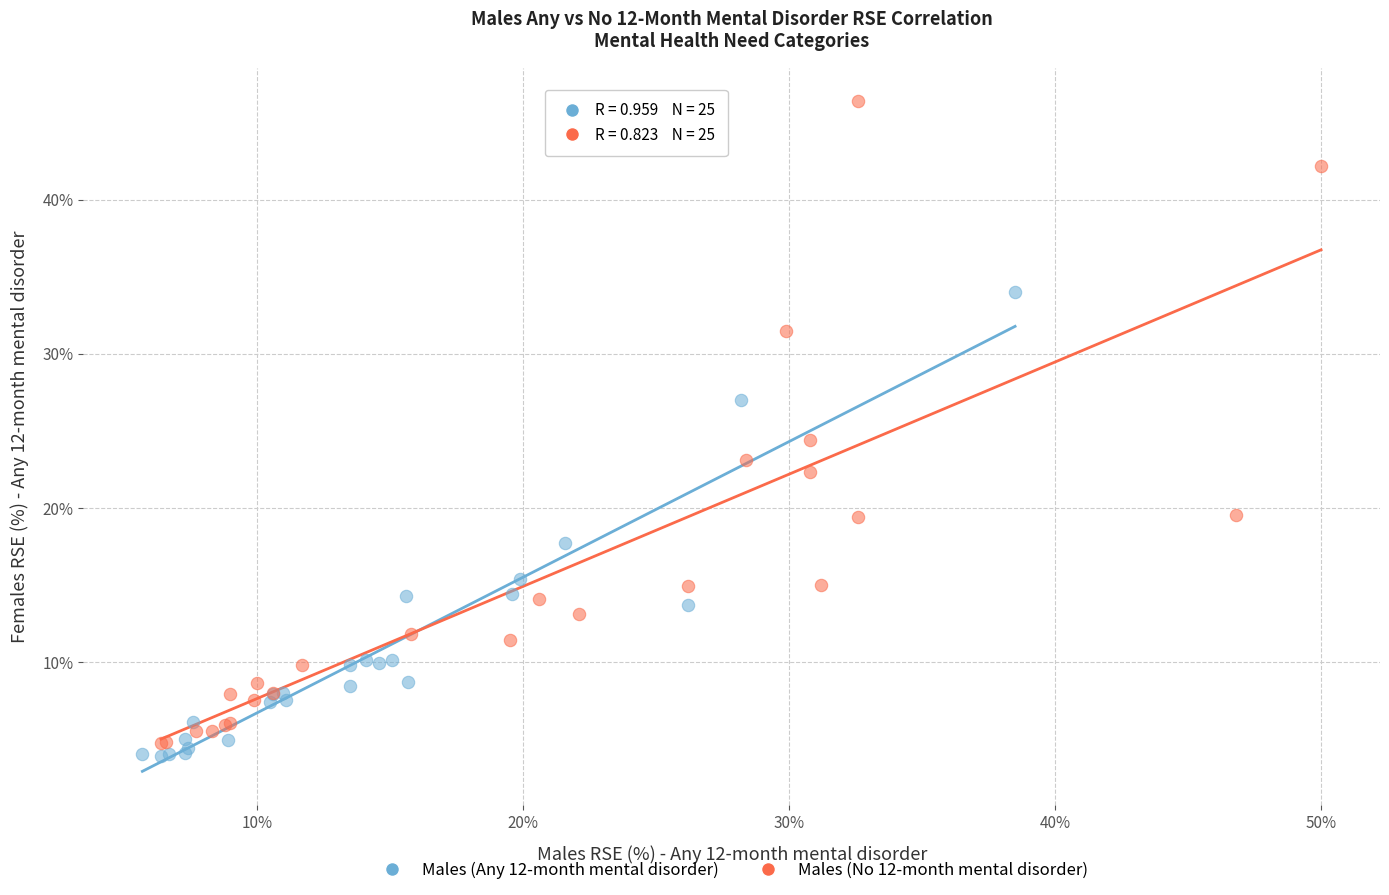

Which series reaches the minimum Y coordinate?

Males (Any 12-month mental disorder)